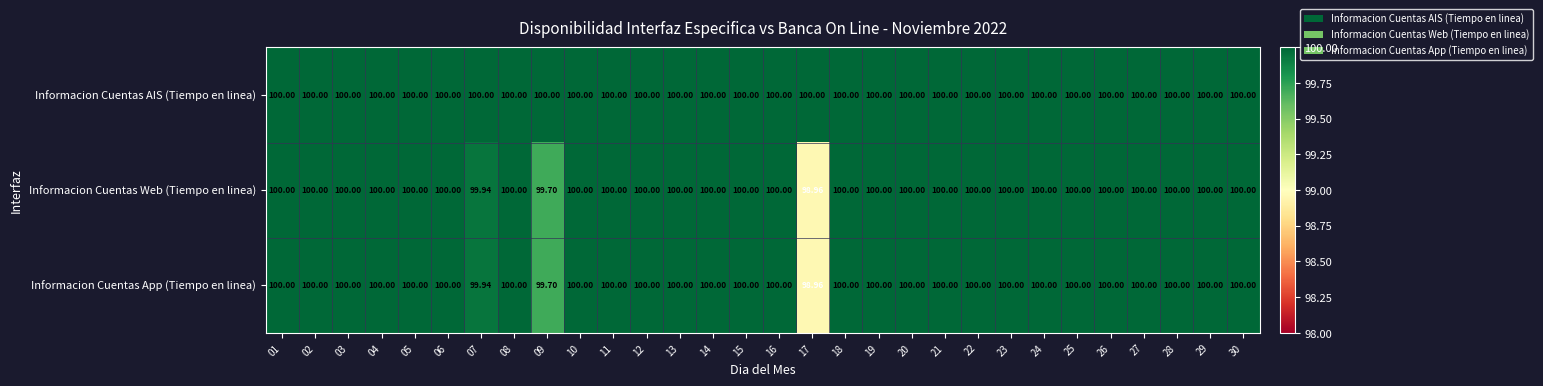

Which series has the largest total across all categories?

Informacion Cuentas AIS (Tiempo en linea)